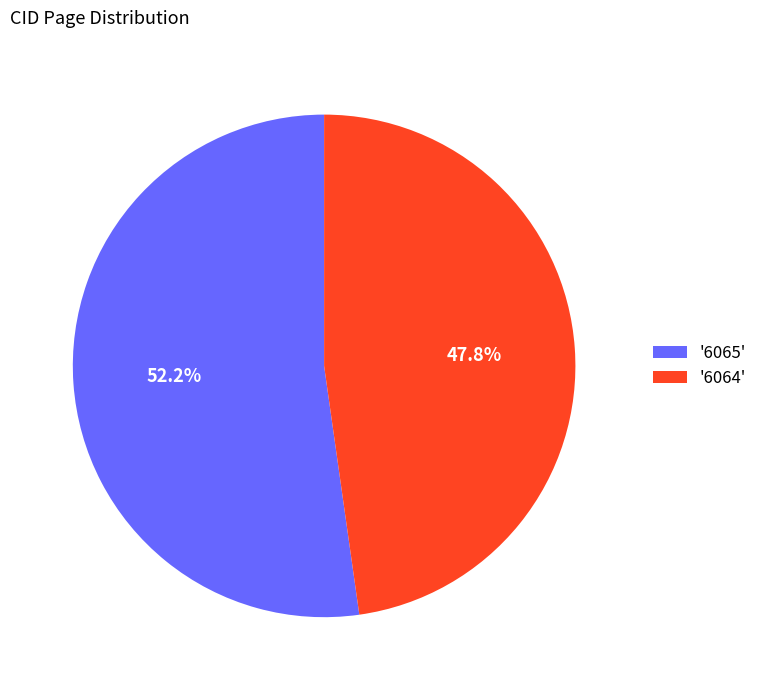

What is the smallest slice in the pie chart?

'6064'